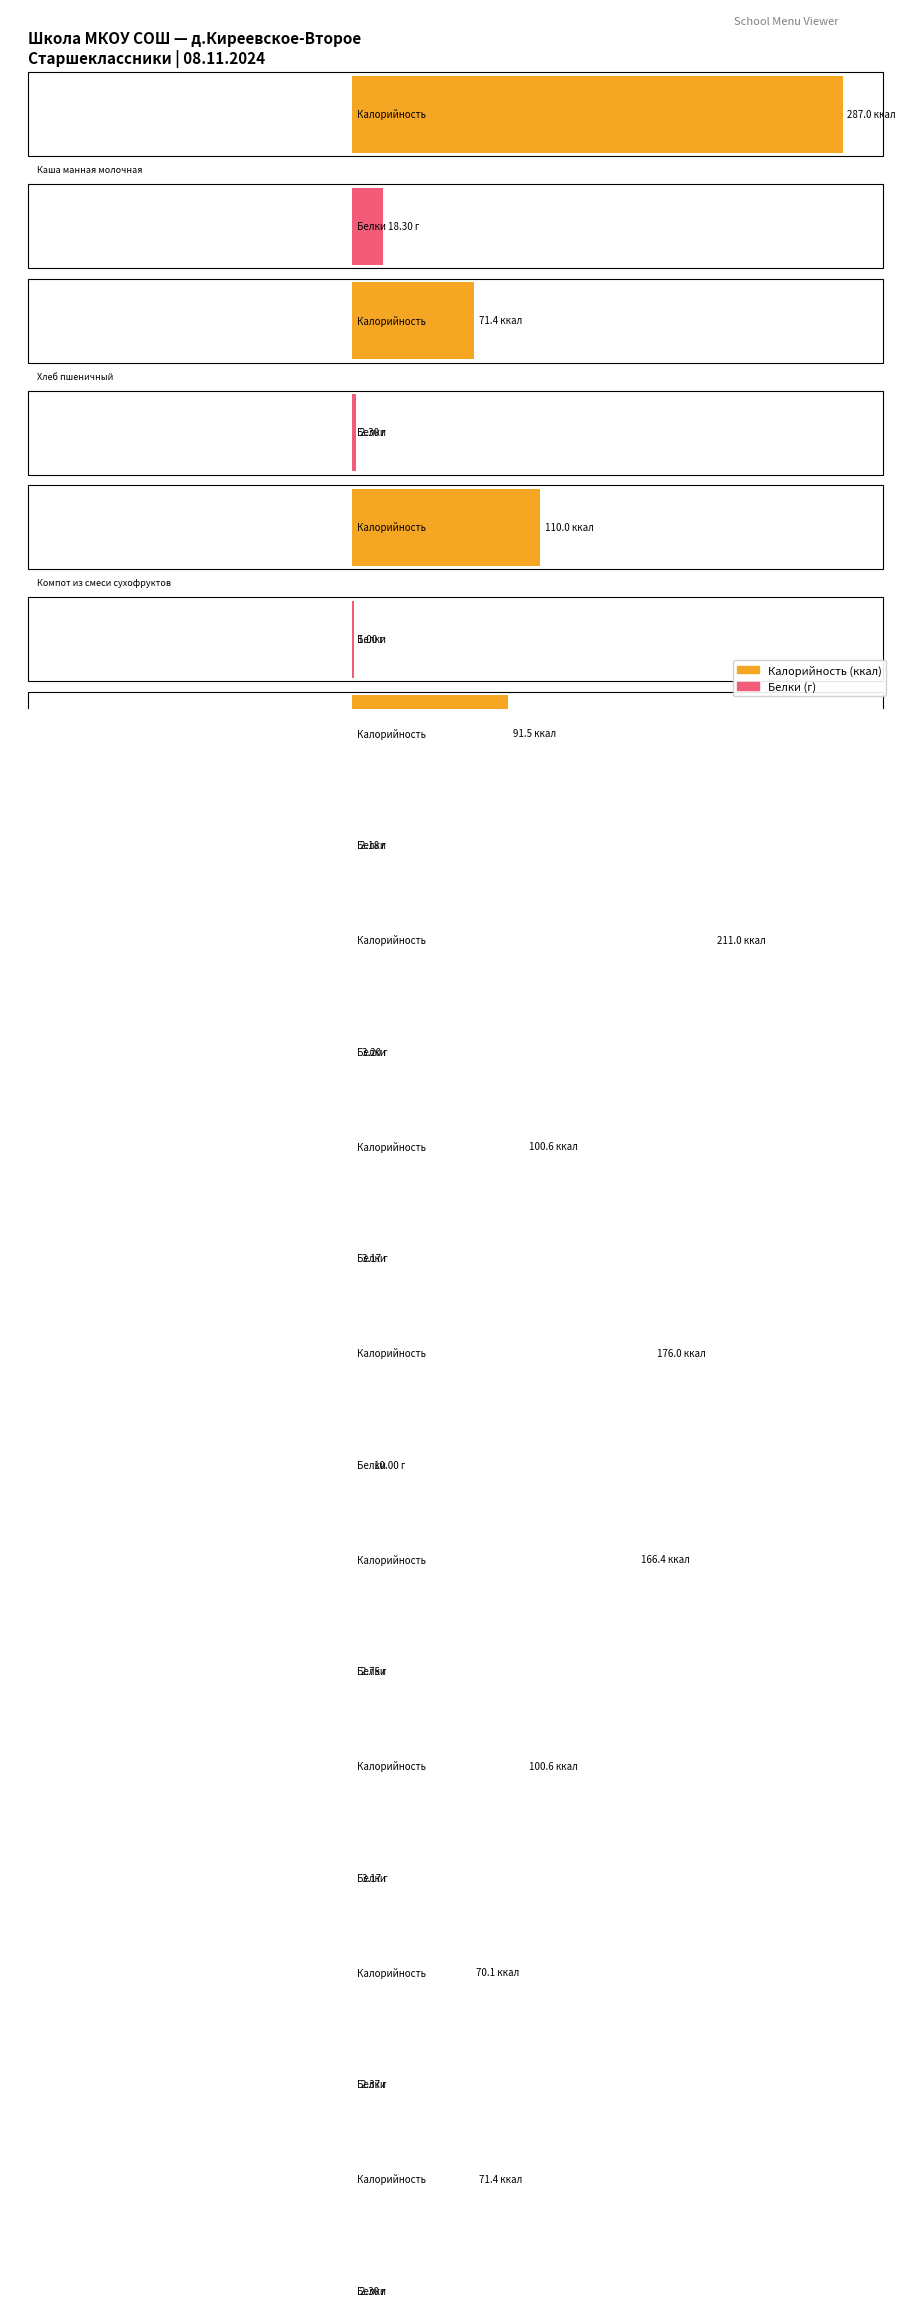

At which category is the sum across all series the highest?

Каша манная молочная